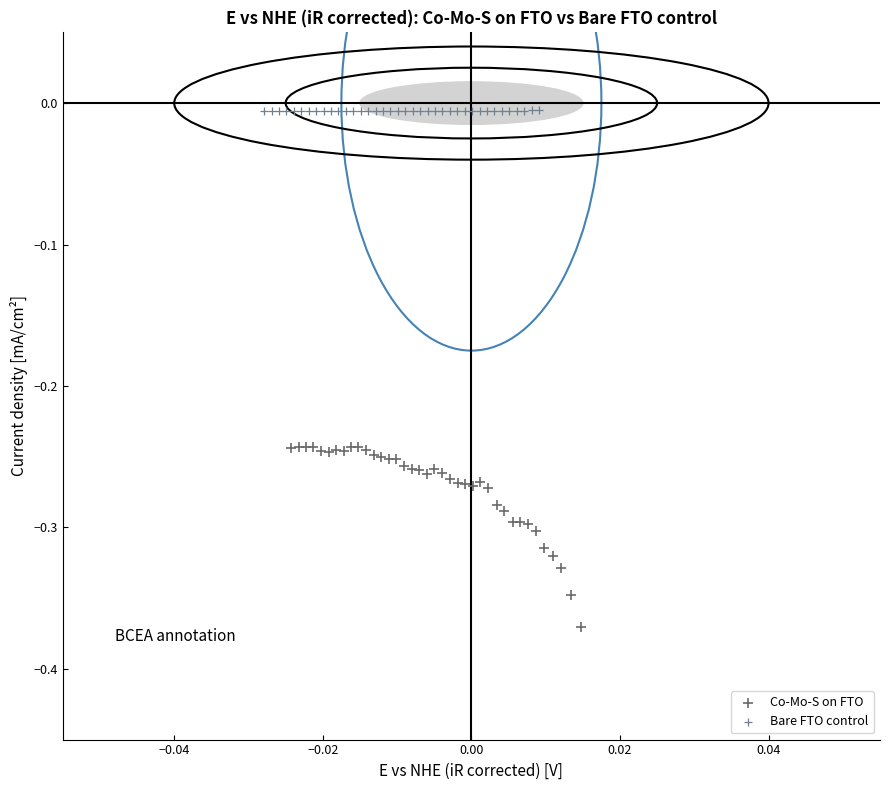

Which series reaches the minimum Y coordinate?

Co-Mo-S on FTO